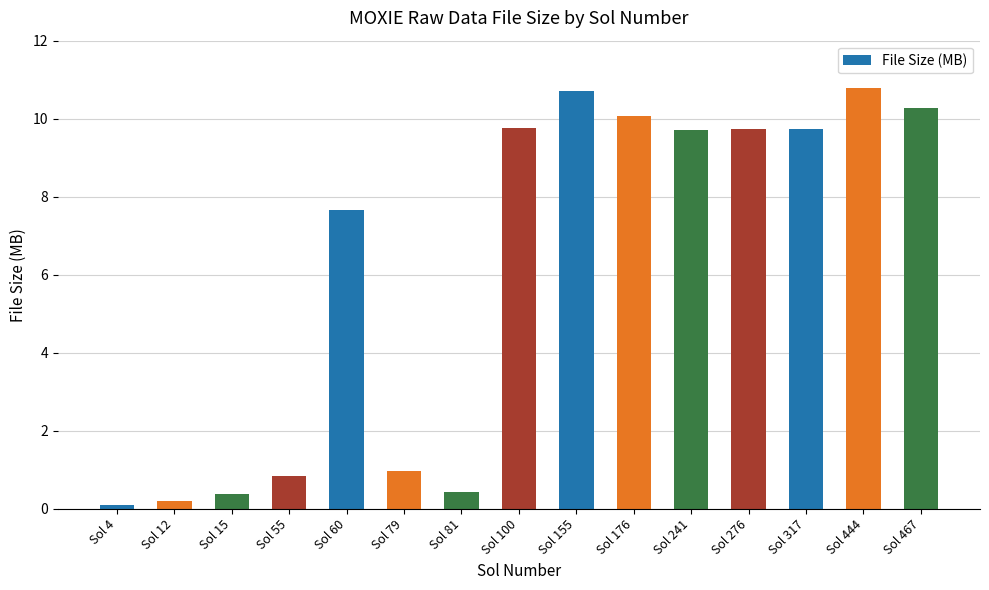

What is the sum of all values?

91.4